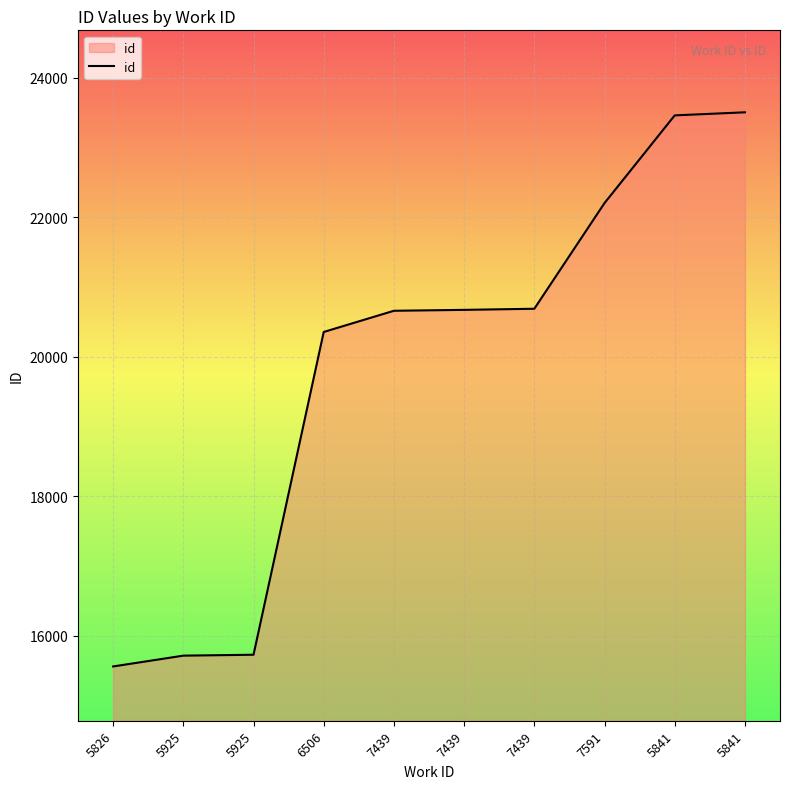

How many lines are shown in the chart?

1